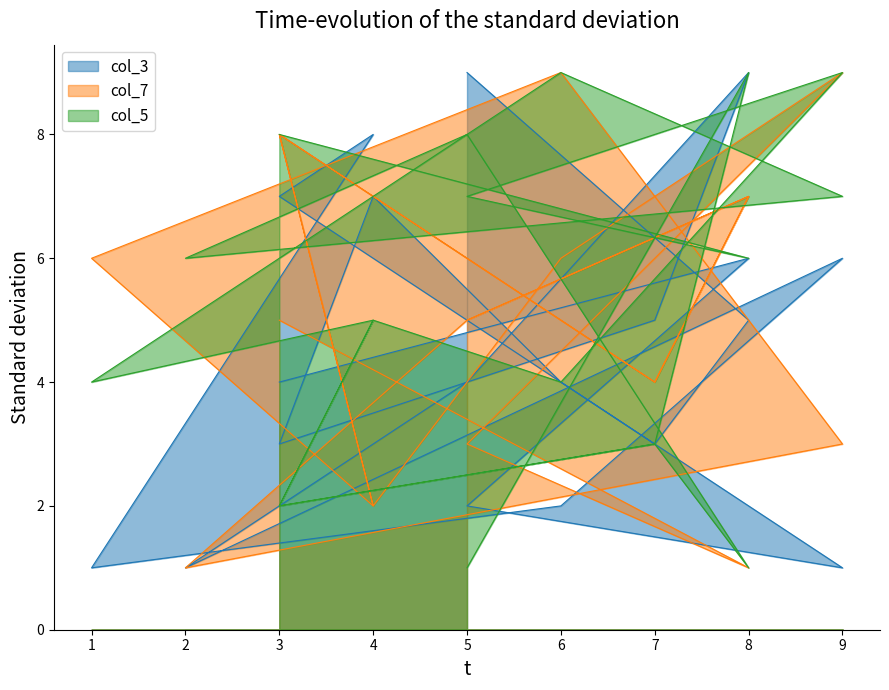

What is the difference between the maximum and minimum values in the col_7 series?

8